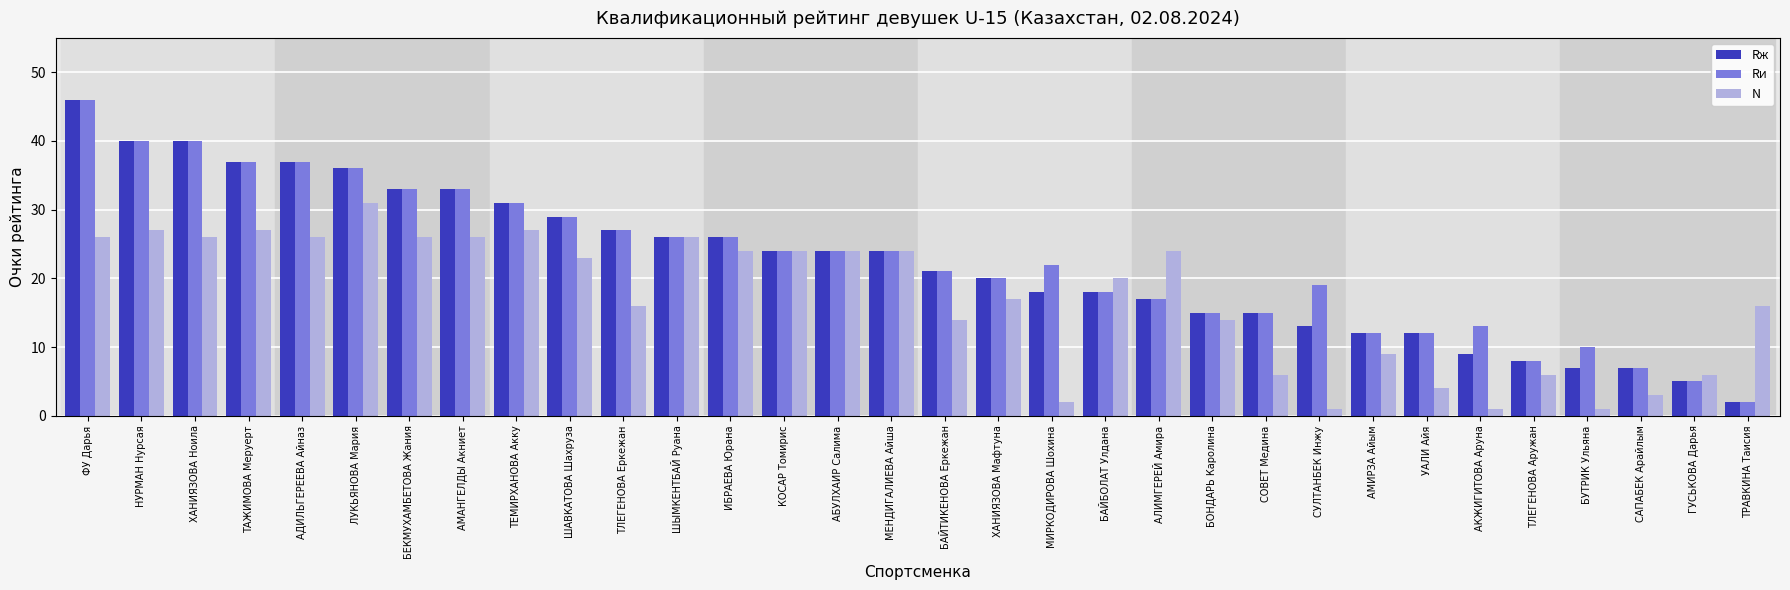

The Rи series shows 37 at АДИЛЬГЕРЕЕВА Айназ. True or false?

True